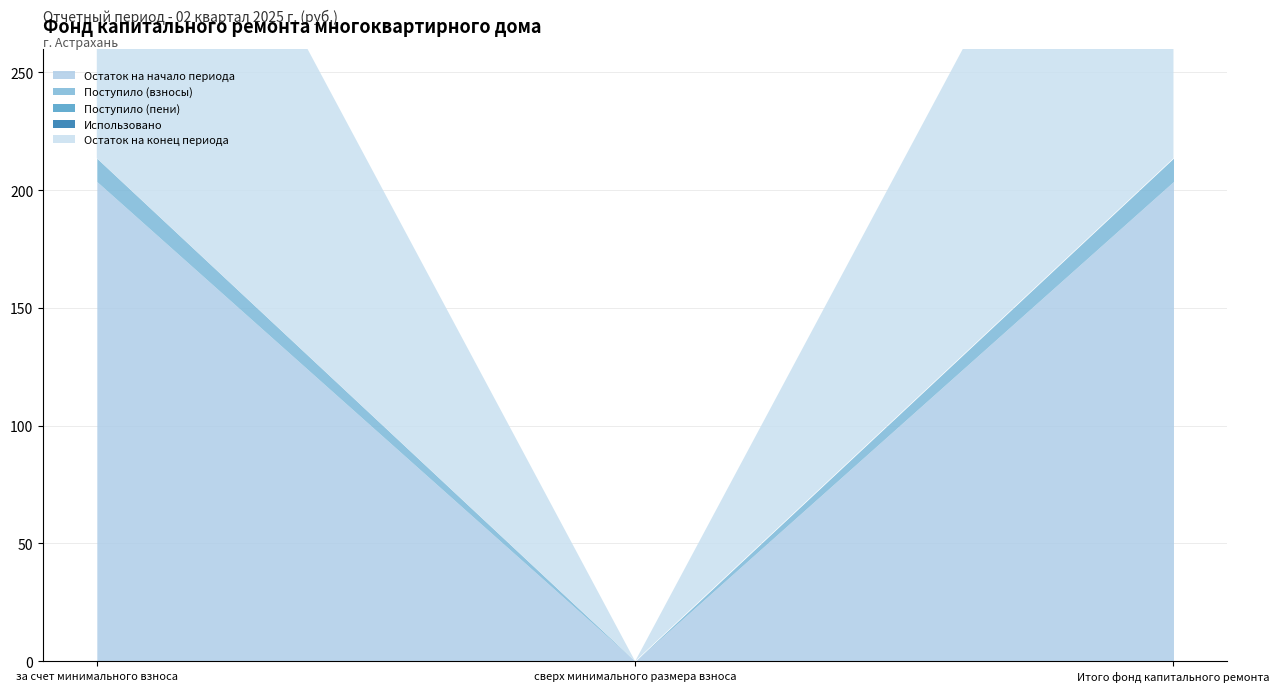

Rank the categories by Использовано value from lowest to highest.

за счет минимального взноса, сверх минимального размера взноса, Итого фонд капитального ремонта